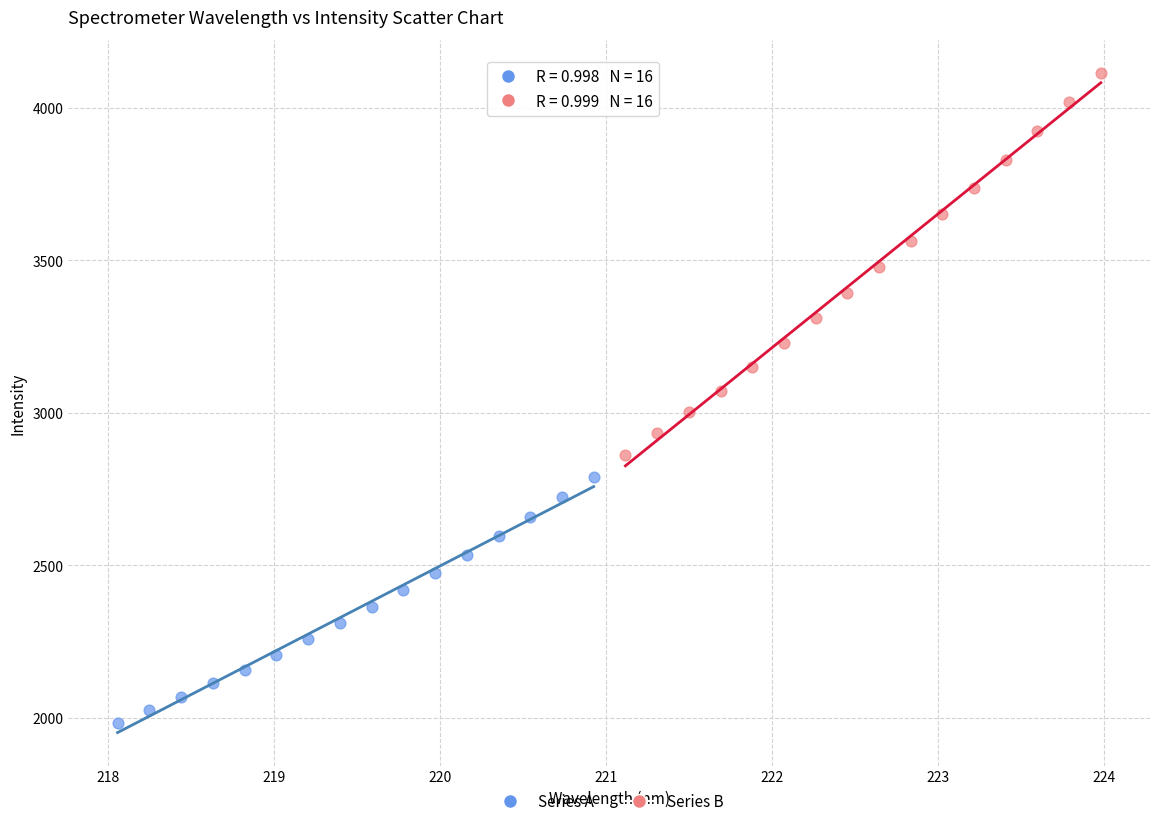

Which series contains the highest Y value?

Series B